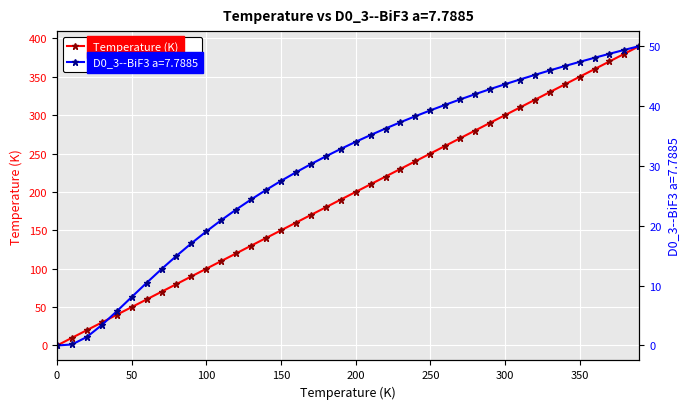

True or false: Temperature (K) has more than 2 points higher than both neighbors.

False